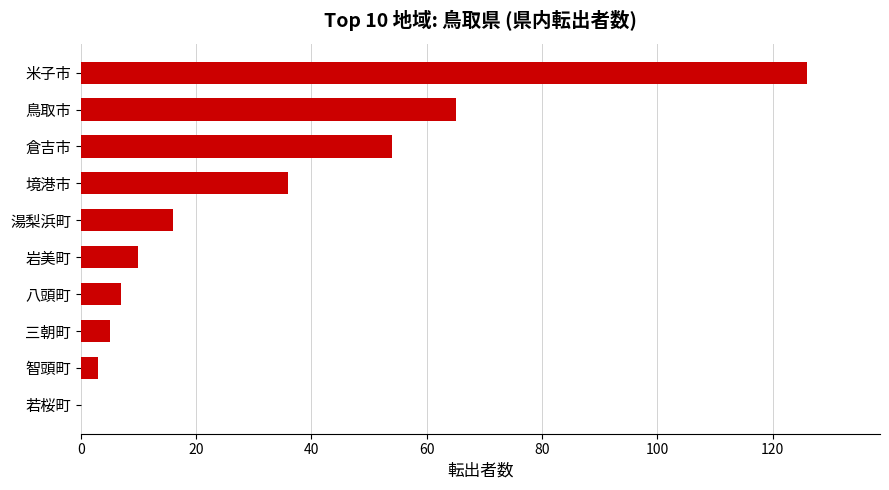

Which label corresponds to the largest value in the chart?

米子市